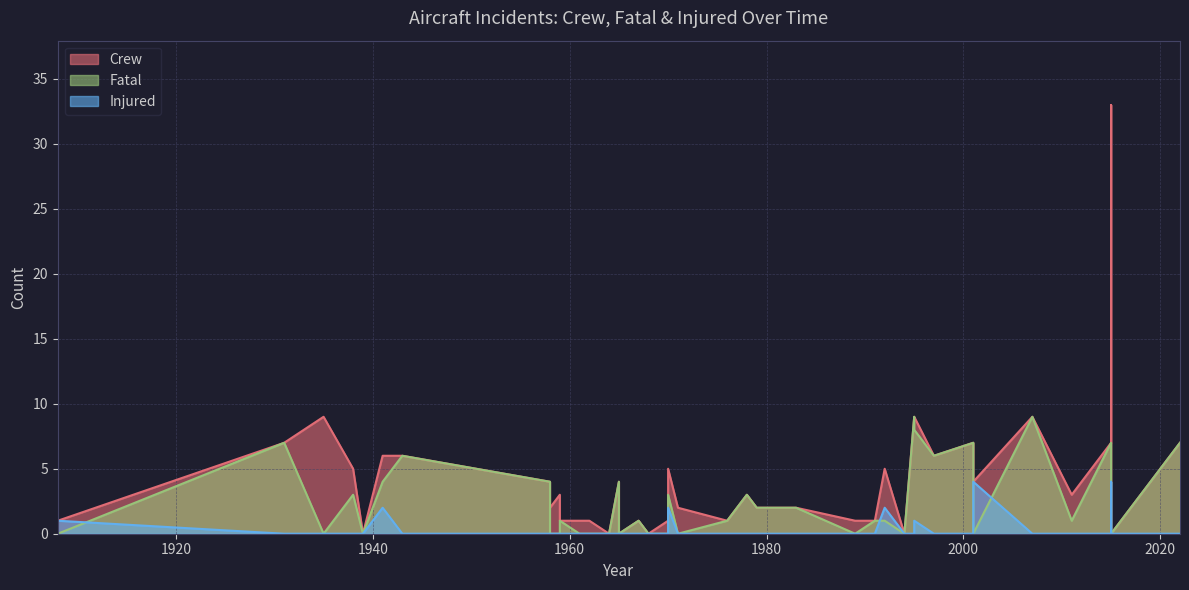

True or false: Crew has a value of 1 at 1989.

True